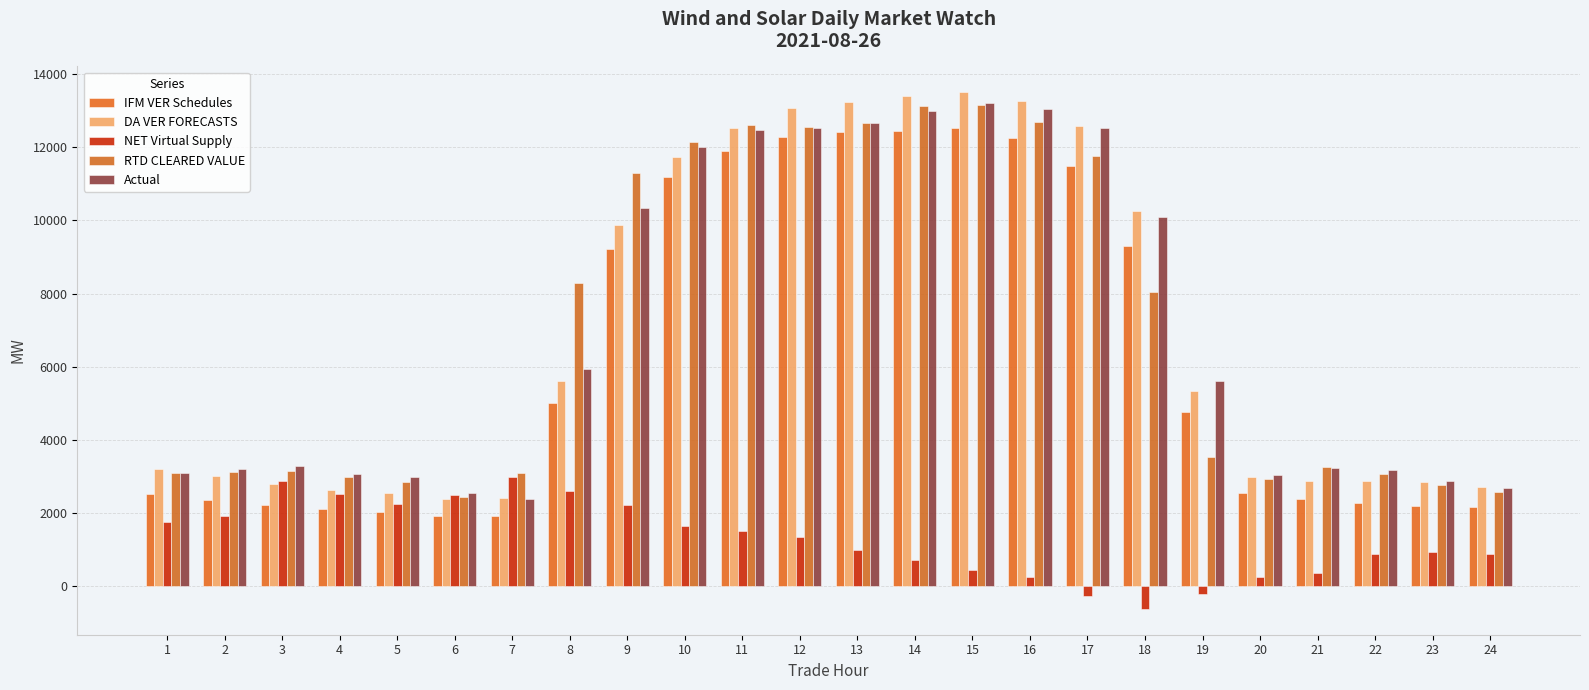

Count the number of data series in this chart.

5